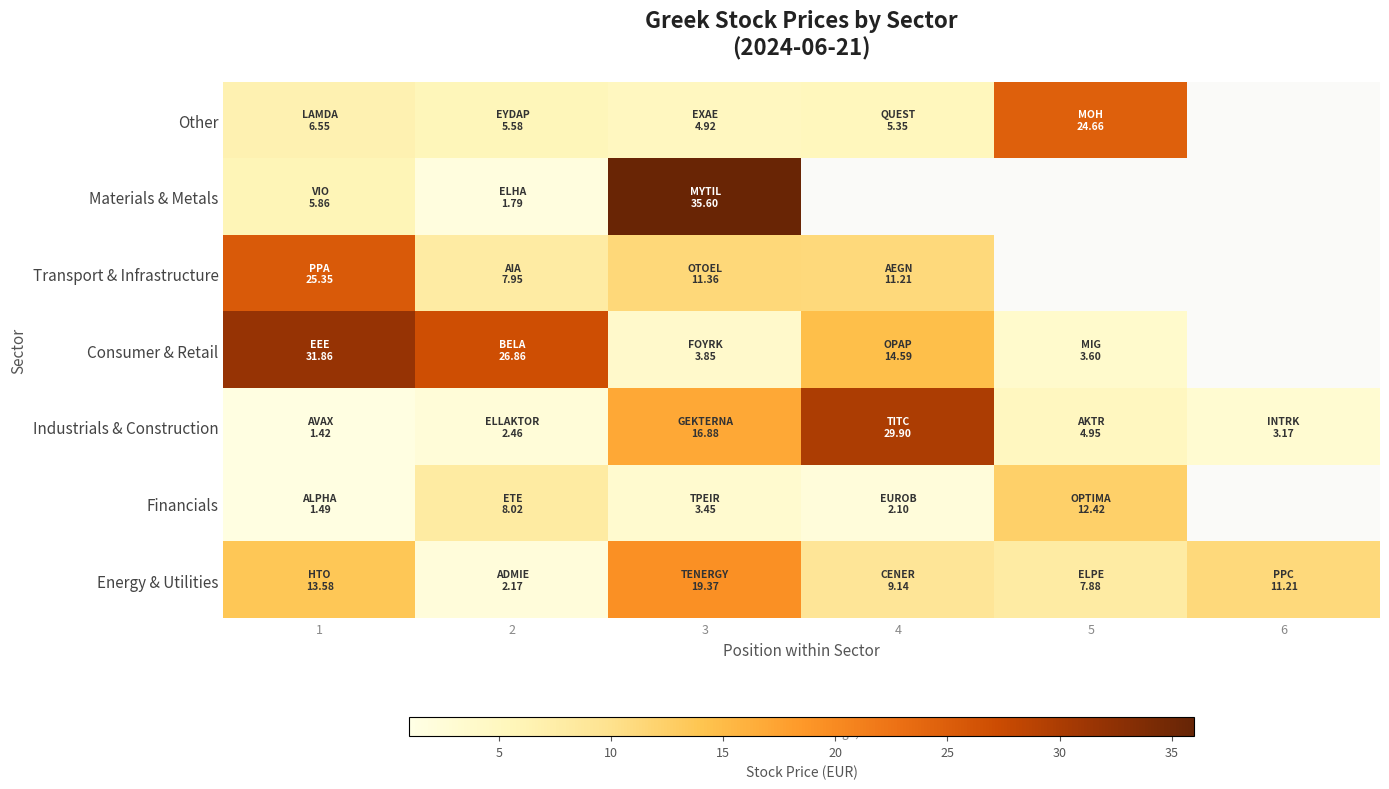

What is the maximum value shown in the chart?

35.6